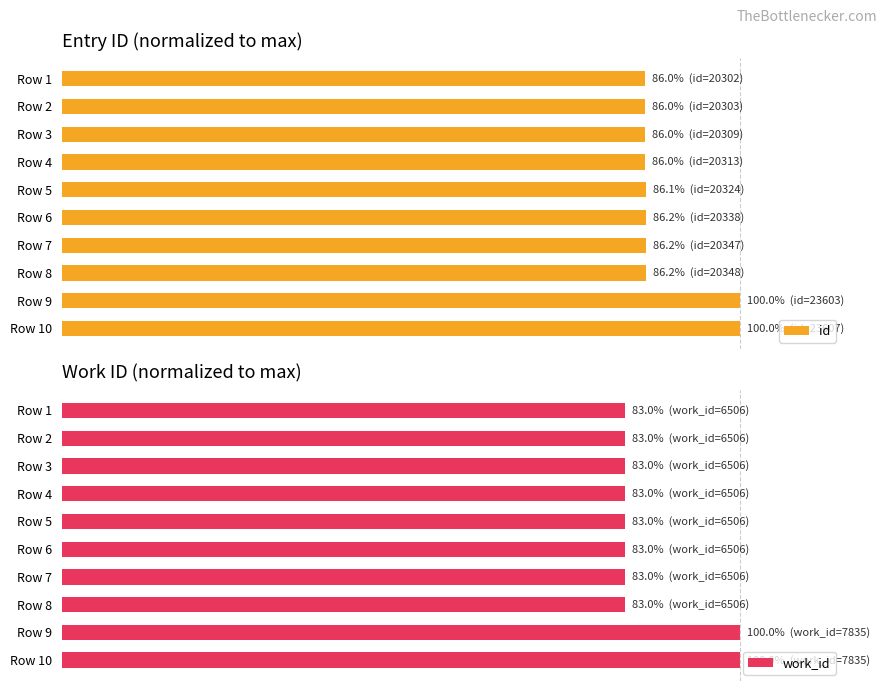

How many bars are there in total?

20